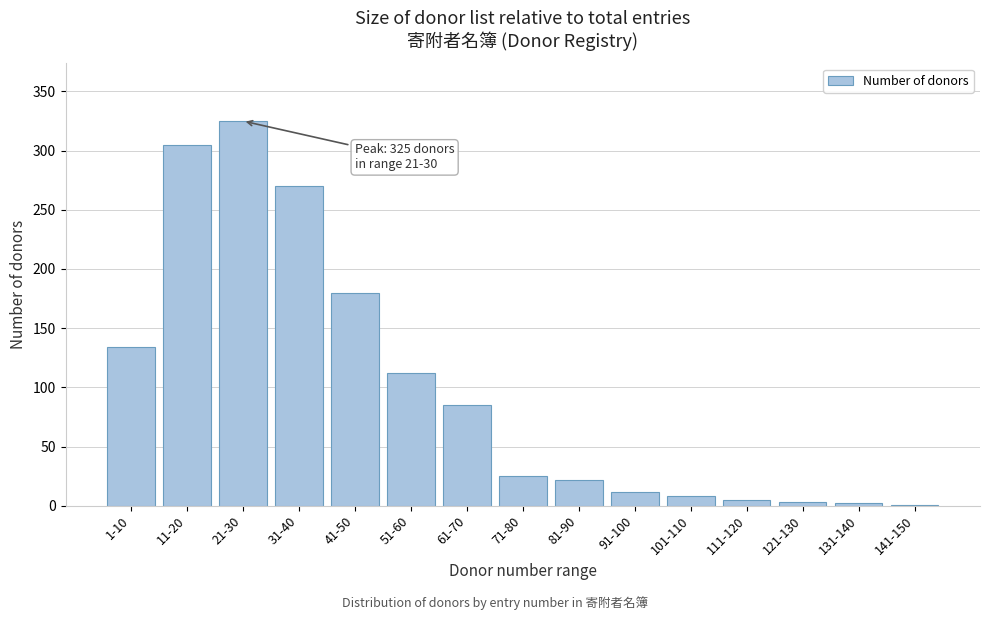

What is the change in value from 21-30 to 51-60?

-213